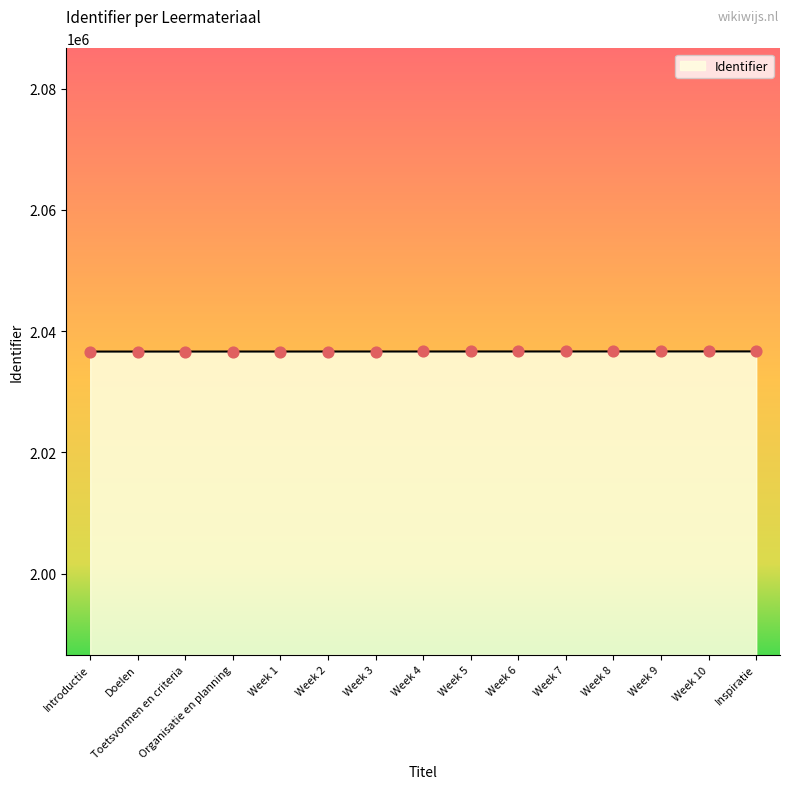

Approximately how many times larger is the value at Week 10 compared to Toetsvormen en criteria?

1.0